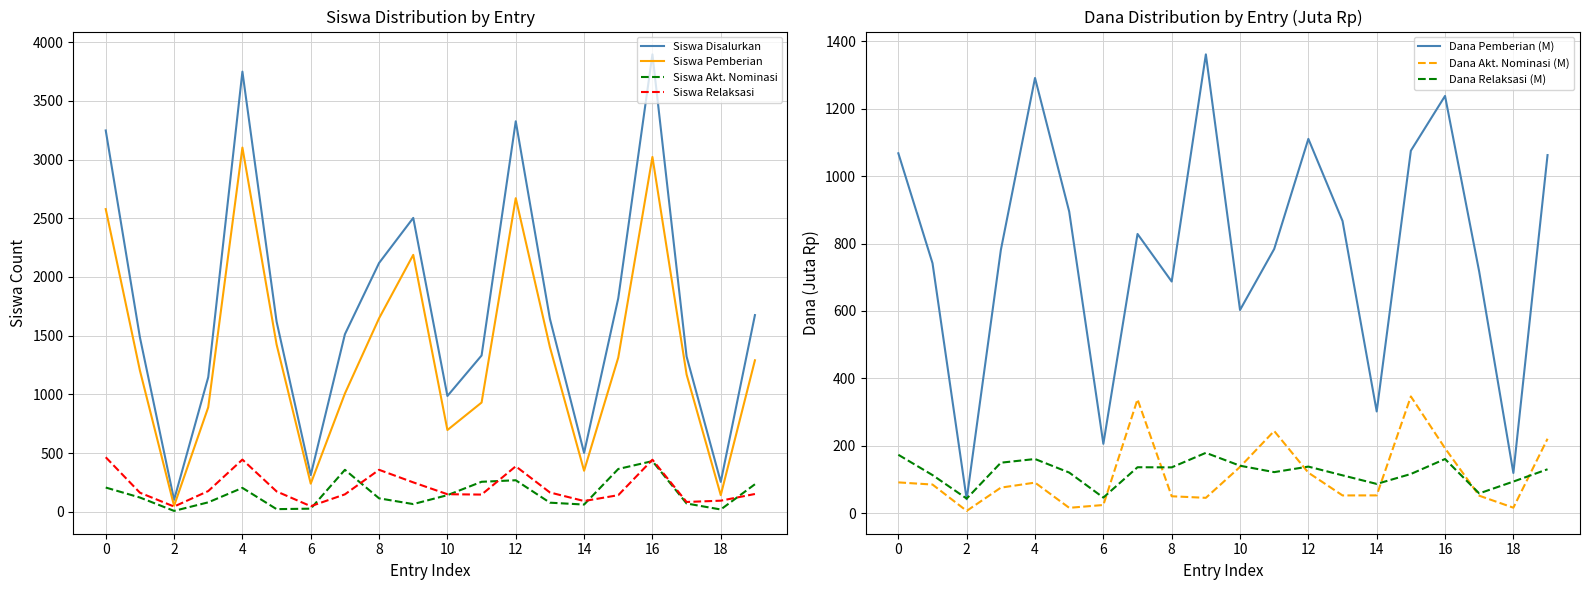

What is the maximum value for Siswa Akt. Nominasi?

431